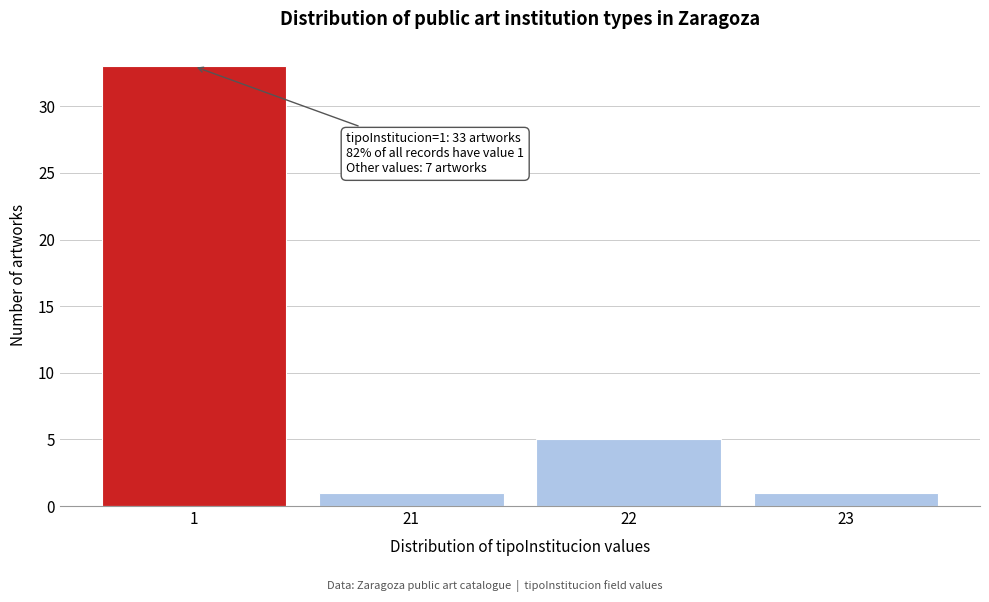

Reading right to left, transcribe all the data shown in this chart.

1	5	1	33